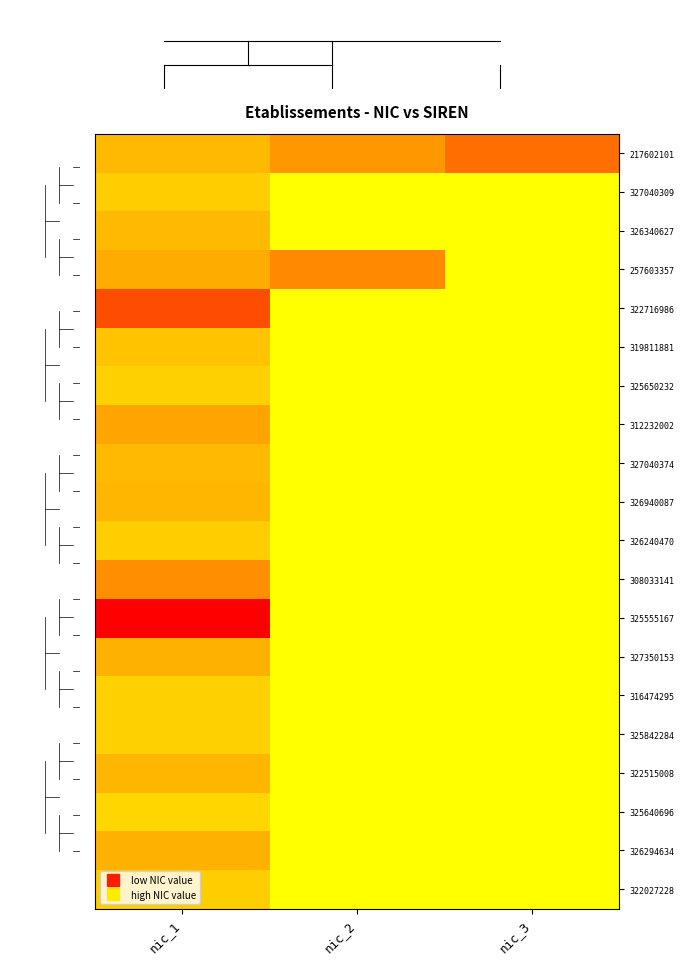

Count the number of data series in this chart.

20